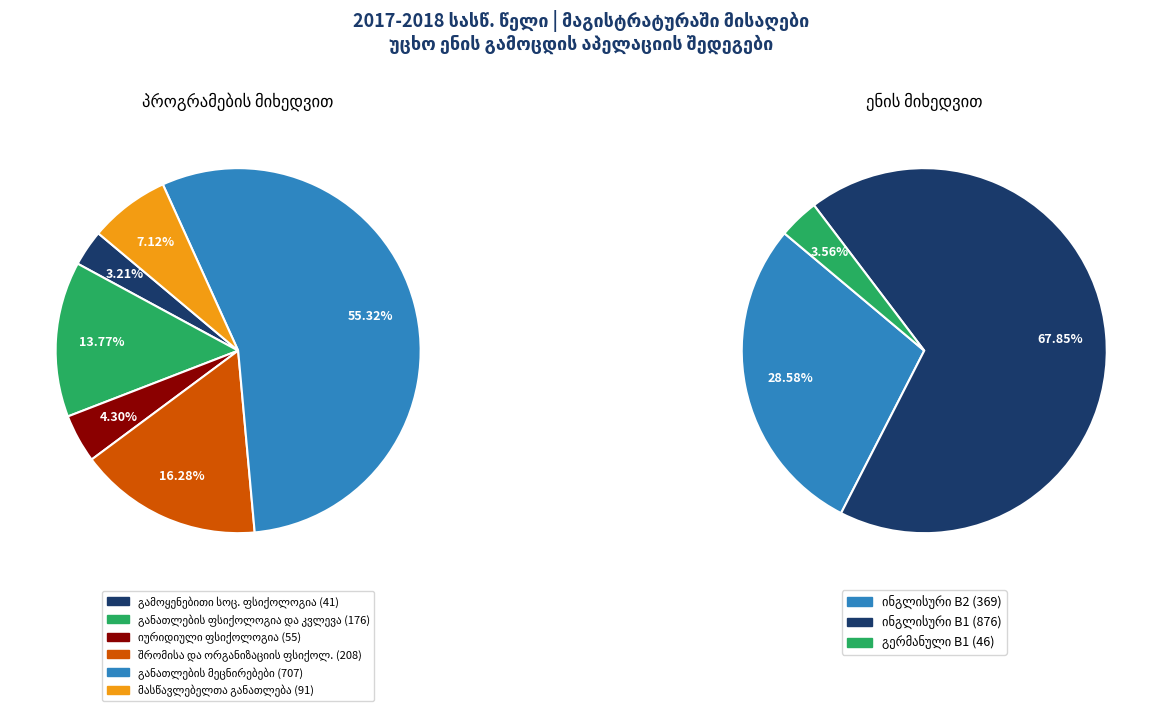

What is the largest slice in the pie chart?

განათლების მეცნირებები